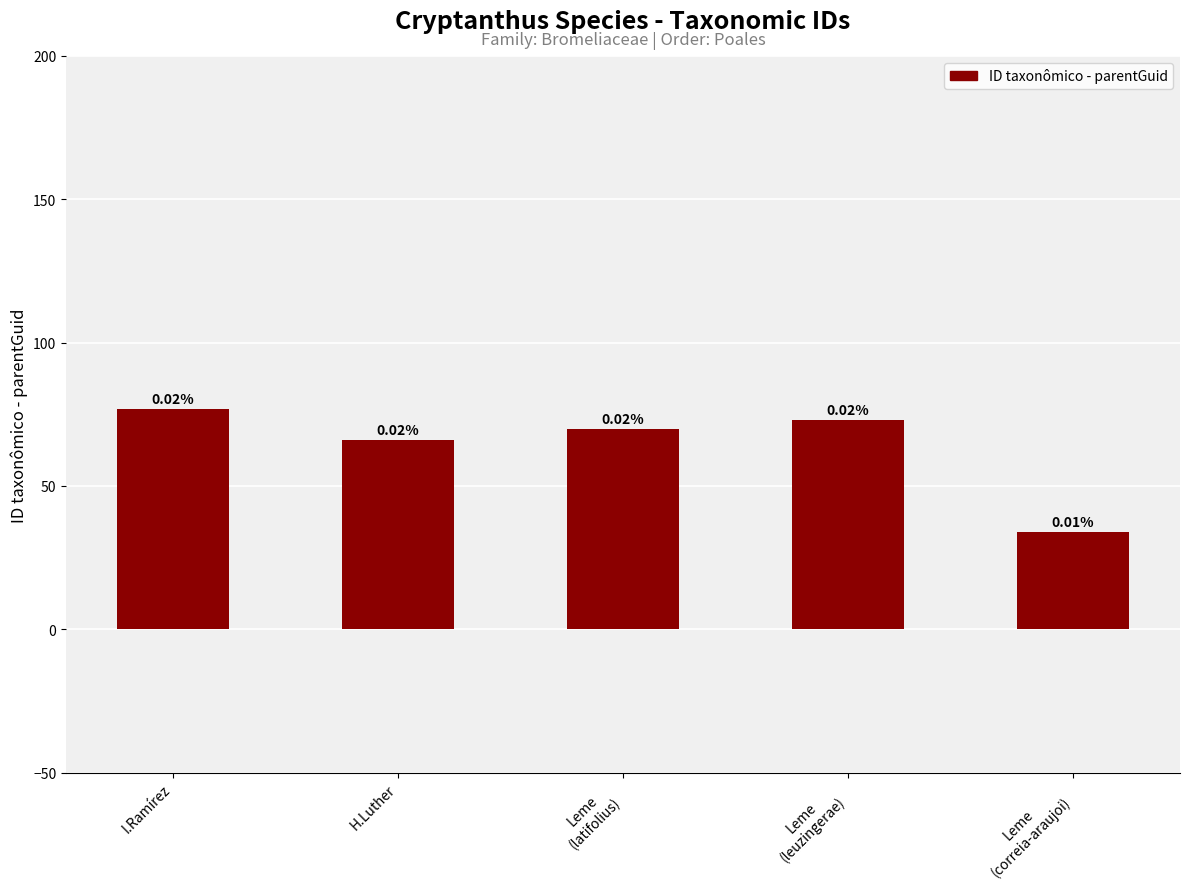

What is the smallest value displayed?

34